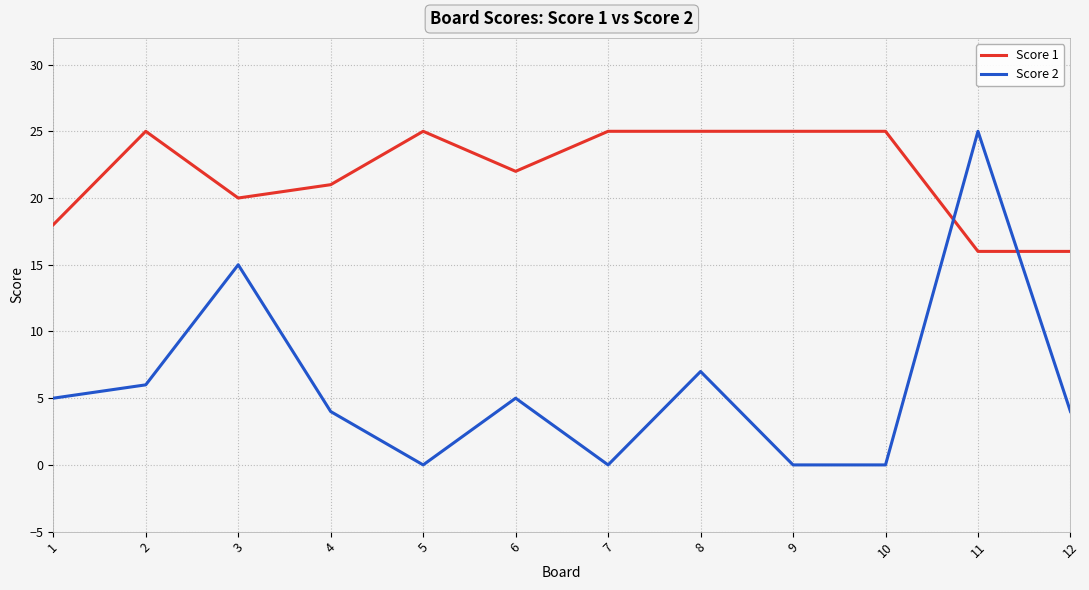

At 9, list the series in order from smallest to largest.

Score 2, Score 1